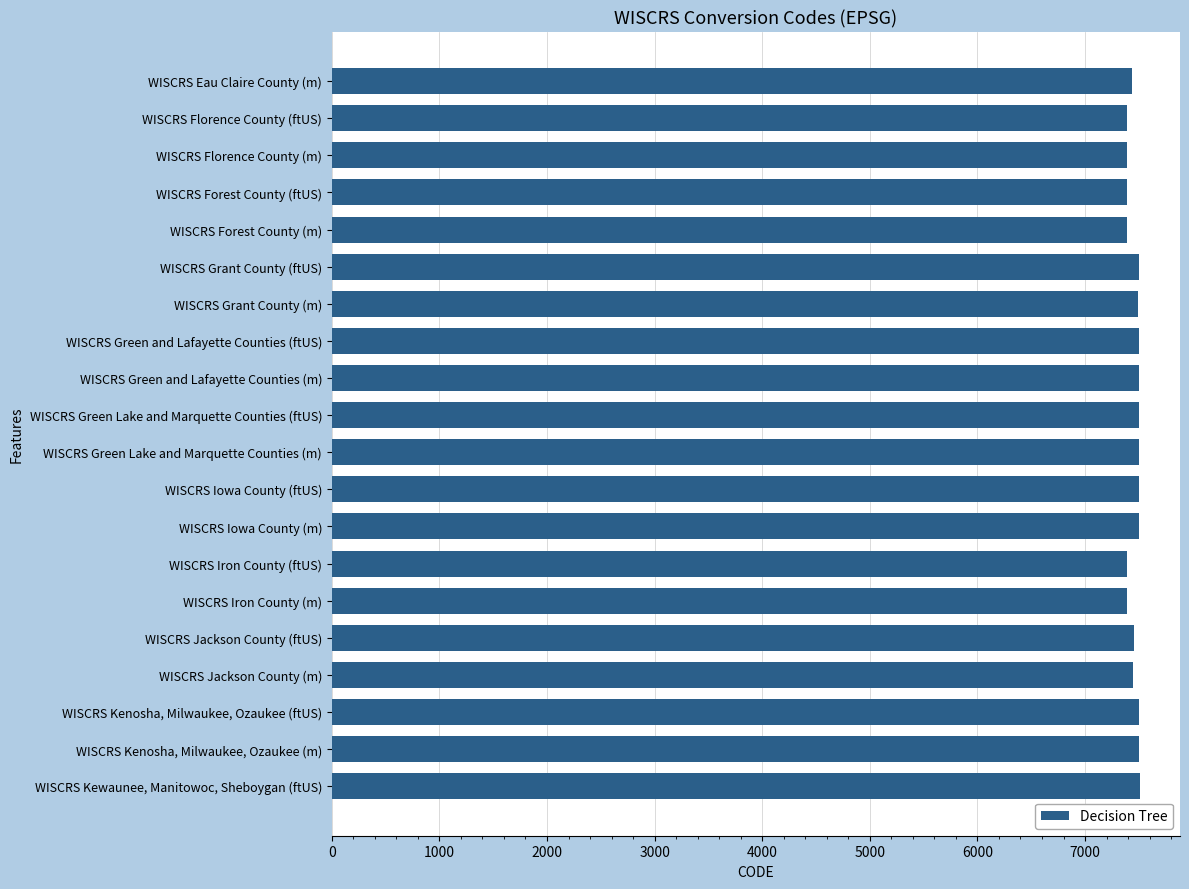

What is the ratio of the value at WISCRS Kewaunee, Manitowoc, Sheboygan (ftUS) to the value at WISCRS Grant County (m)?

1.0